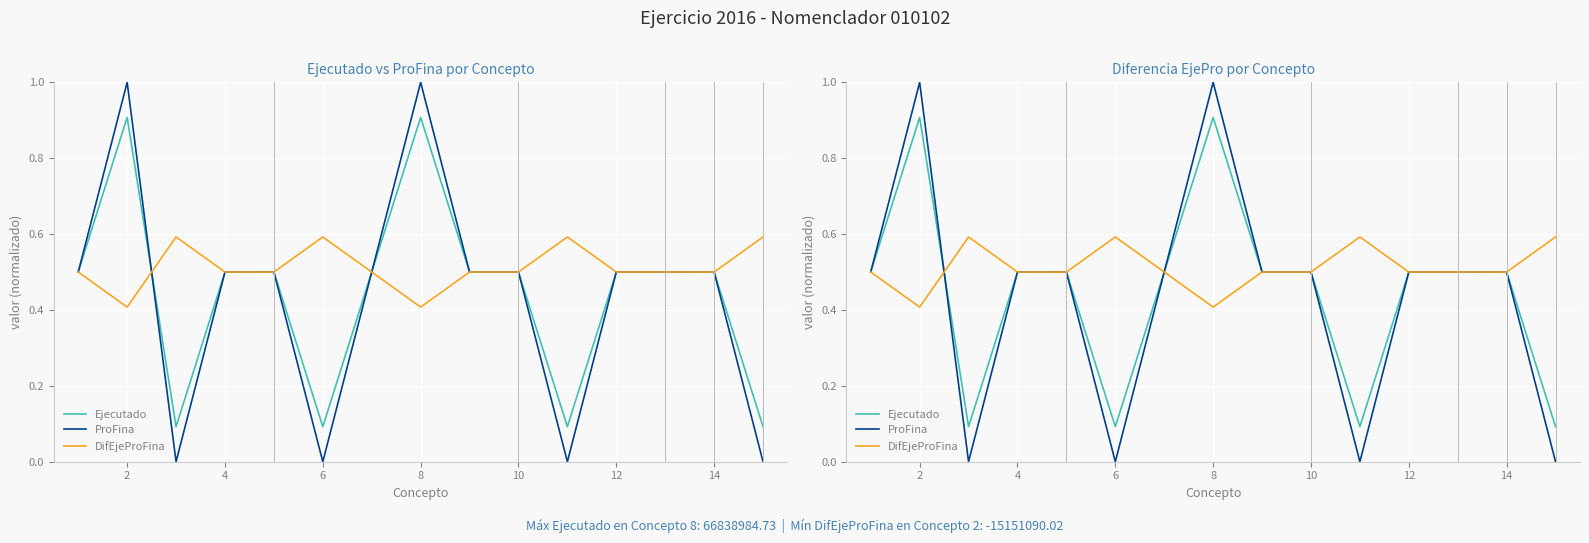

True or false: ProFina and DifEjeProFina intersect in this chart.

True